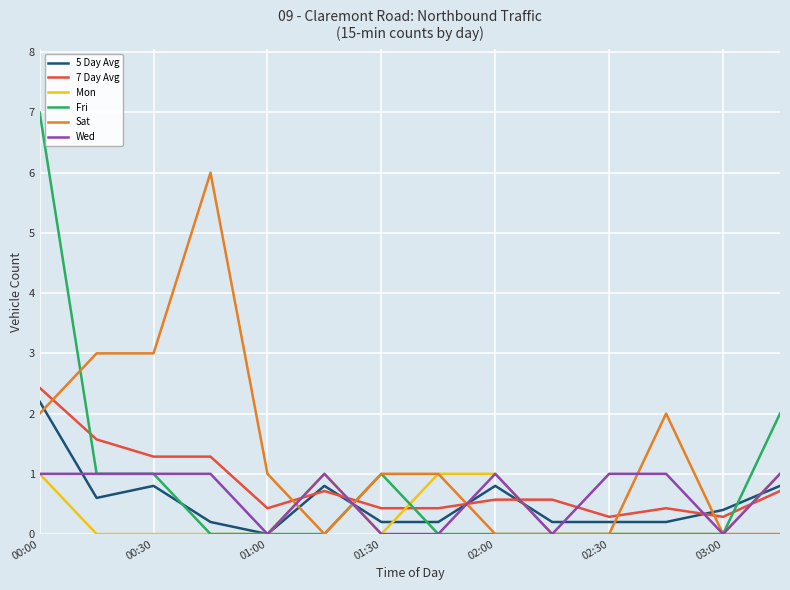

Which series has the largest total across all categories?

Sat